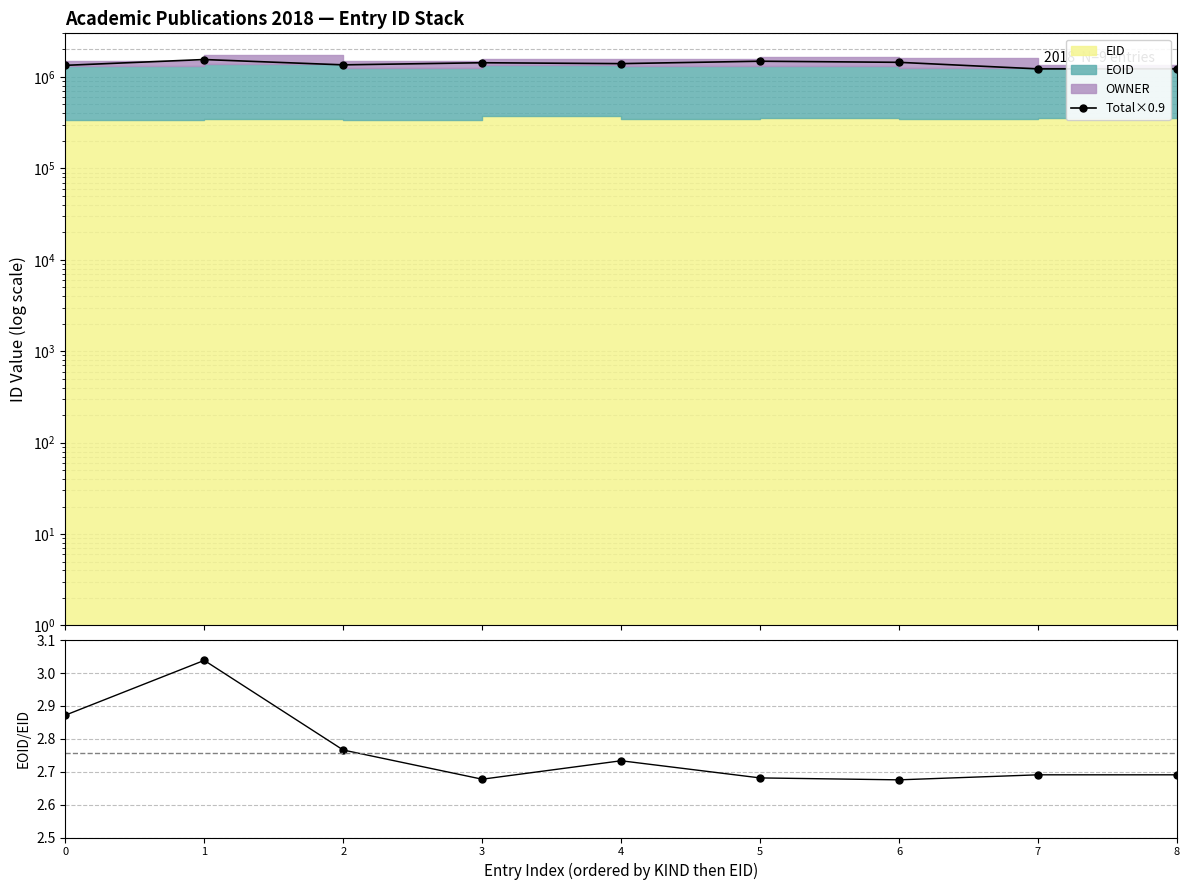

True or false: Total×0.9 and EOID/EID cross at least once.

False